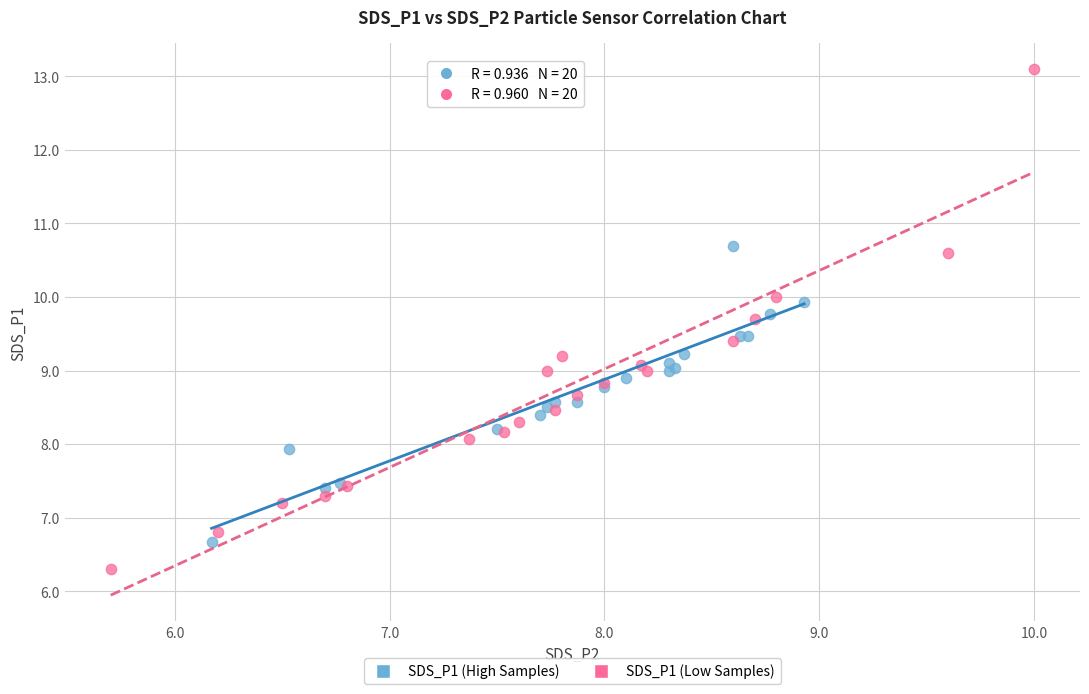

Which series has the widest spread of Y values?

SDS_P1 (Low Samples)